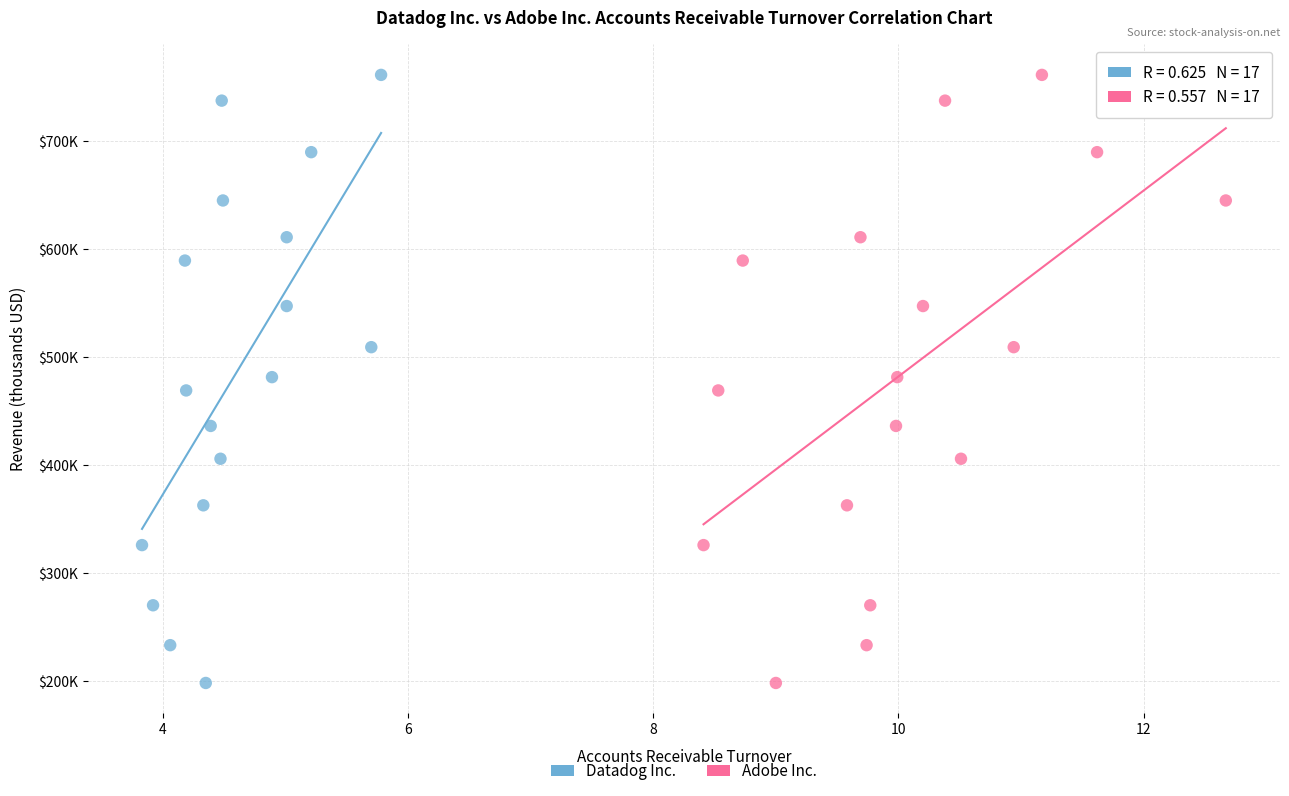

What are all the series names shown in the legend?

Datadog Inc., Adobe Inc.